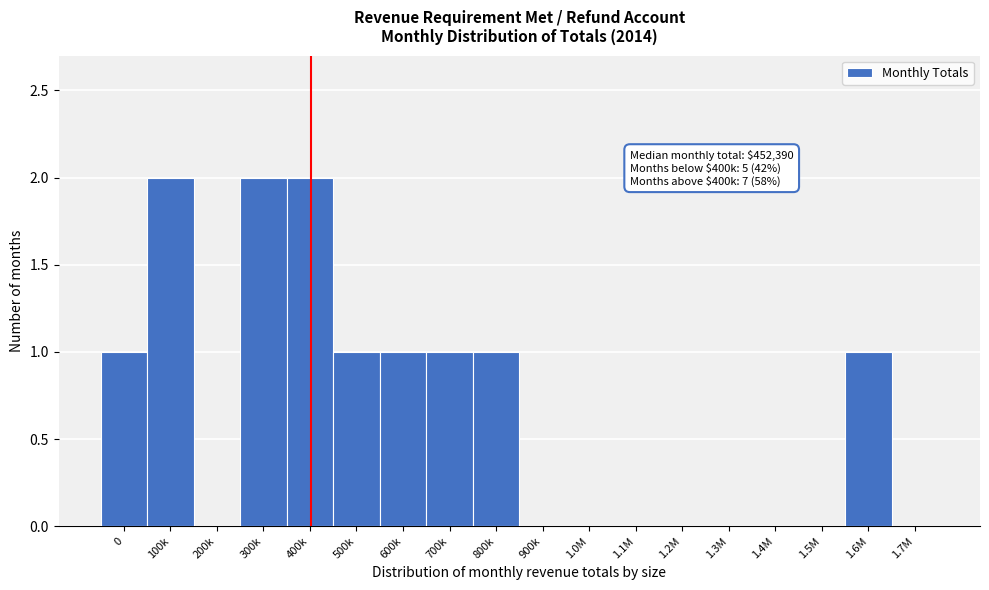

Reading left to right, what are all the values shown in this chart?

0=1	100k=2	200k=0	300k=2	400k=2	500k=1	600k=1	700k=1	800k=1	900k=0	1.0M=0	1.1M=0	1.2M=0	1.3M=0	1.4M=0	1.5M=0	1.6M=1	1.7M=0